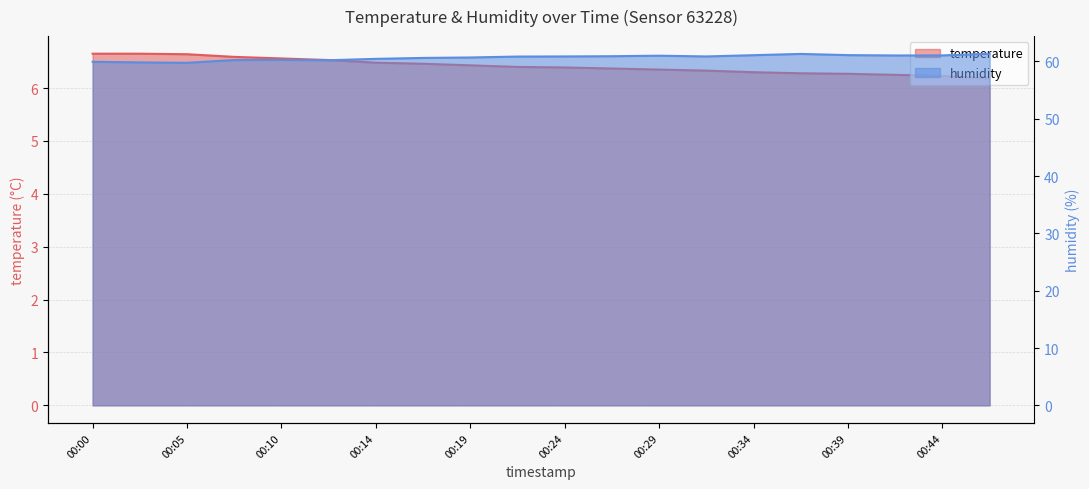

How many series are shown in this chart?

2